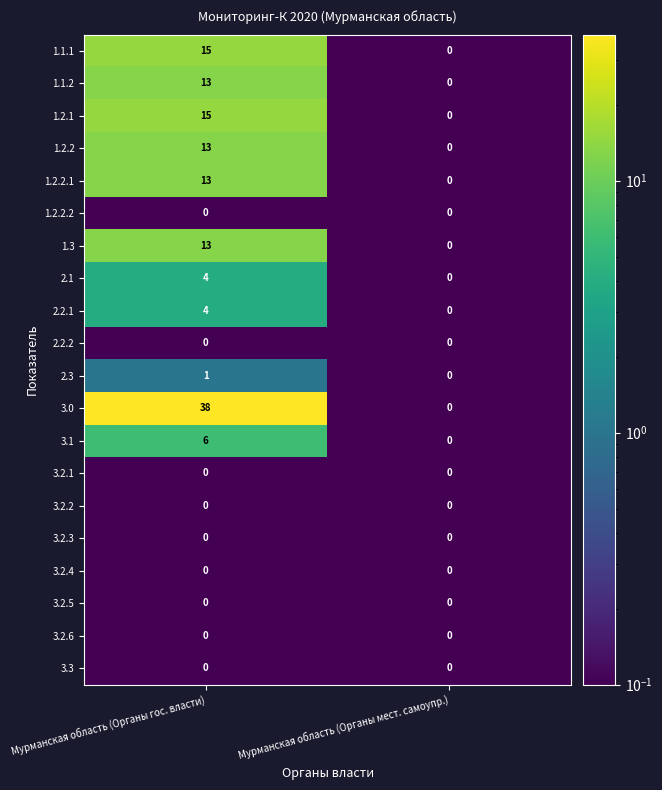

What is the total value across all series at Мурманская область (Органы мест. самоупр.)?

0